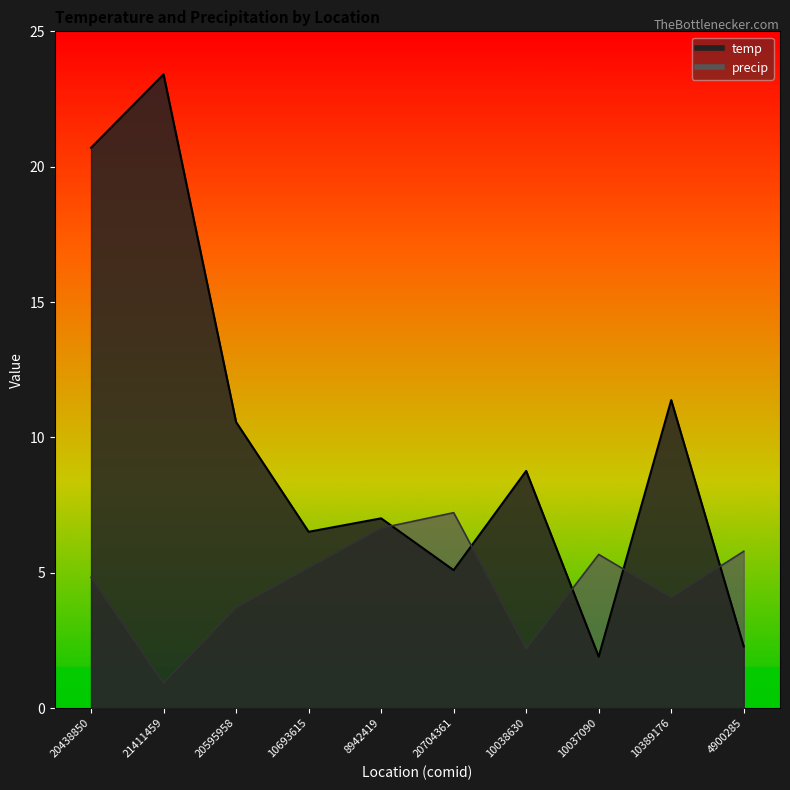

How many lines are shown in the chart?

2